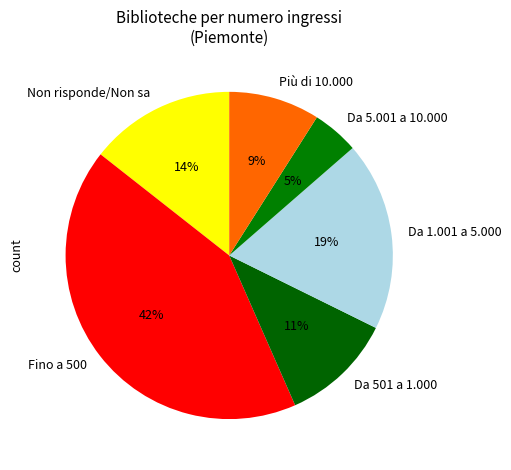

Is it true that Da 1.001 a 5.000 is 19% of the pie?

True